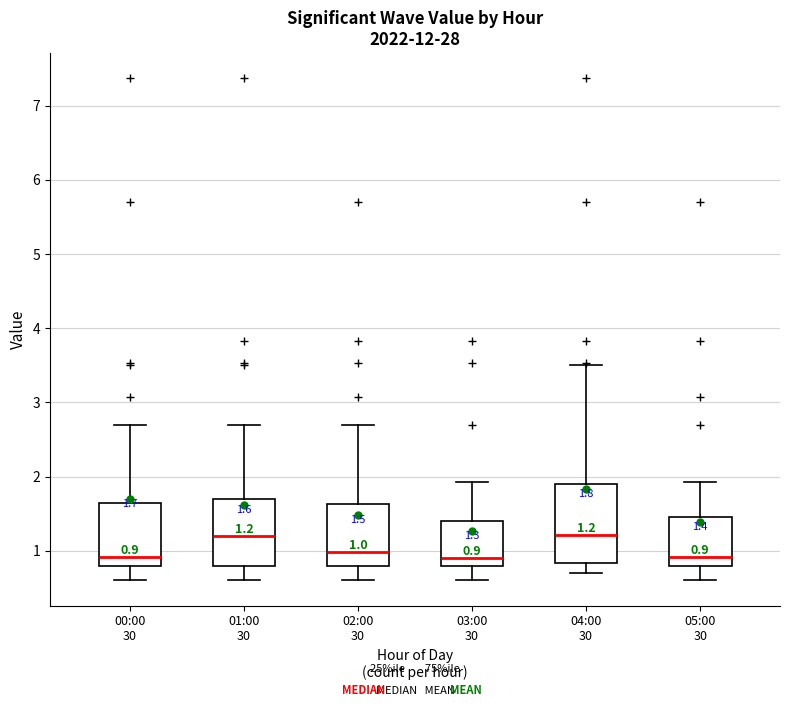

Comparing the boxes themselves (not the whiskers), which one is the tallest?

04:00 30